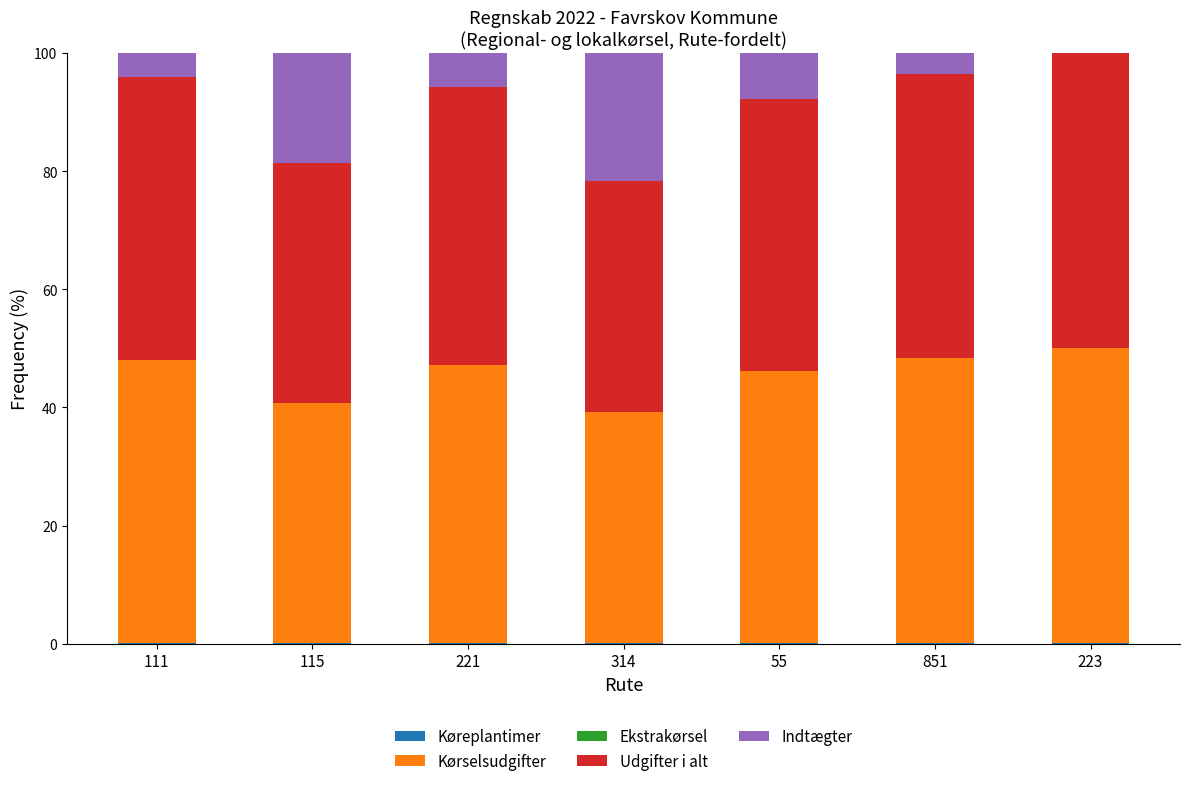

Does the chart contain stacked bars?

Yes